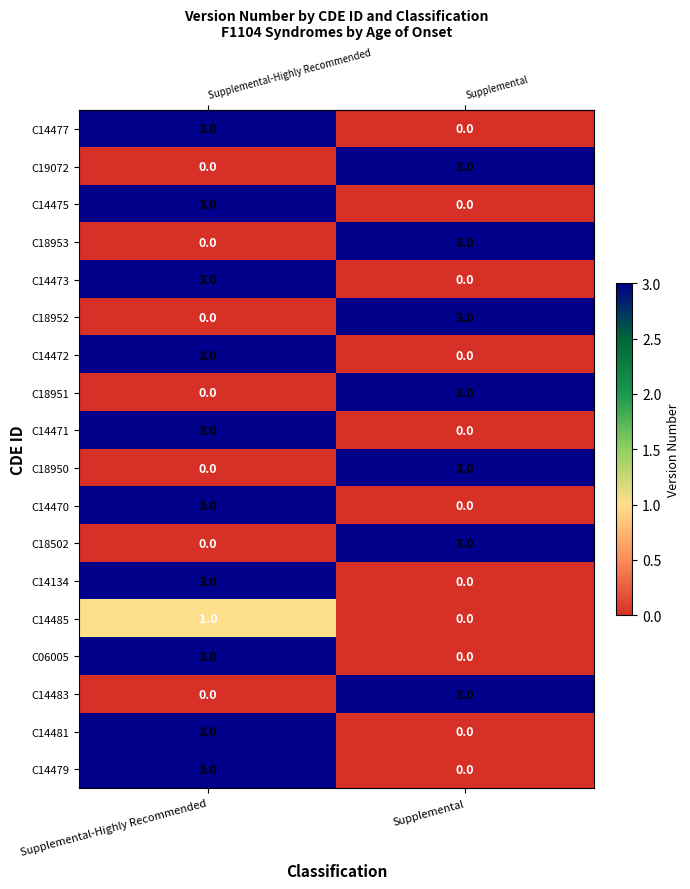

What is the spread (max minus min) of values at Supplemental?

3